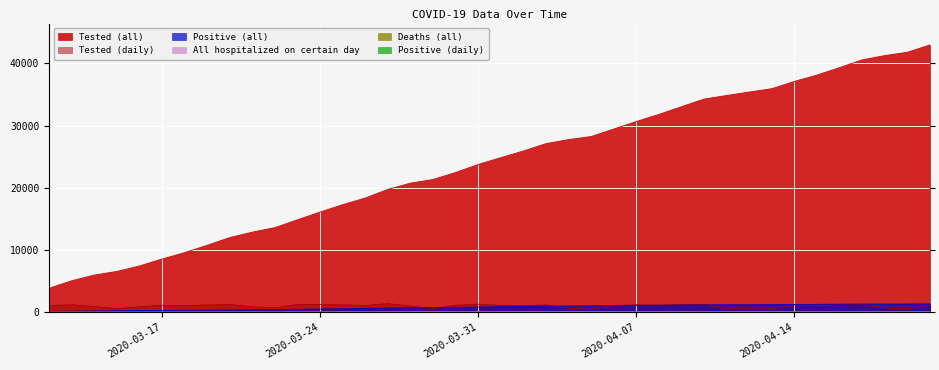

Reading right to left, transcribe all the data shown in this chart.

Tested (all): 42976	41802	41265	40580	39330	38137	37114	35946	35405	34851	34279	33047	31813	30669	29455	28253	27764	27109	25921	24857	23762	22474	21349	20753	19756	18369	17294	16113	14870	13613	12882	12010	10768	9584	8558	7437	6566	5976	5060	3863
Positive (all): 1344	1335	1330	1317	1304	1268	1247	1220	1212	1205	1188	1160	1124	1091	1055	1021	997	977	934	897	841	802	756	730	684	632	562	526	476	440	406	368	342	319	287	277	250	215	179	131
All hospitalized on certain day: 87	88	90	93	95	99	96	103	95	95	94	106	108	111	111	114	108	109	112	112	119	119	115	101	90	90	98	72	64	55	56	55	45	43	34	32	31	28	21	17
Deaths (all): 77	77	74	70	66	61	61	56	55	53	50	45	43	40	36	30	28	22	20	16	15	13	11	11	9	7	5	4	3	1	1	1	1	1	1	1	1	1	0	0
Tested (daily): 1174	537	685	1250	1193	1023	1168	541	554	572	1232	1234	1144	1214	1055	489	655	1188	1064	1095	1288	1125	569	997	1387	1075	1181	1243	1257	731	872	1242	1184	1026	1121	871	590	916	1197	1045
Positive (daily): 9	5	13	13	36	21	28	8	7	17	28	36	33	36	35	24	20	43	37	56	39	46	26	46	52	61	36	50	36	34	38	26	23	32	10	27	35	36	48	49